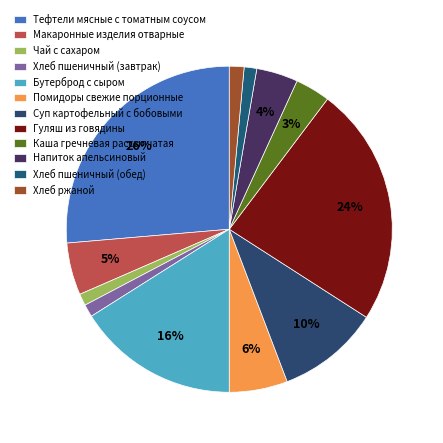

Is there a majority slice in this chart?

No